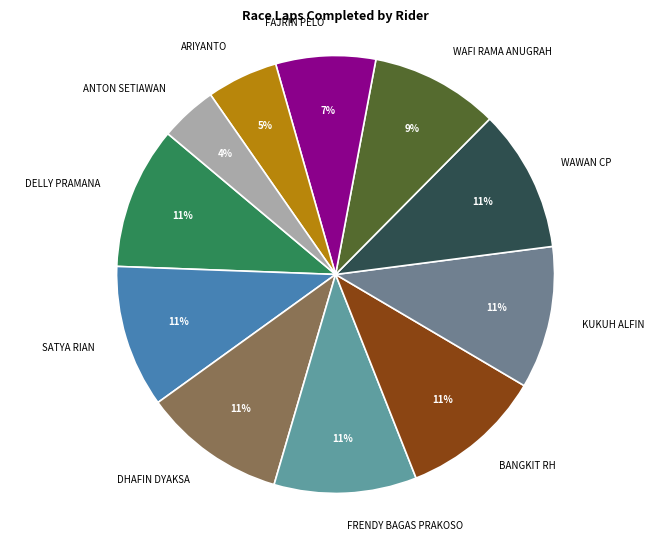

Does FRENDY BAGAS PRAKOSO represent more than half of the total?

No